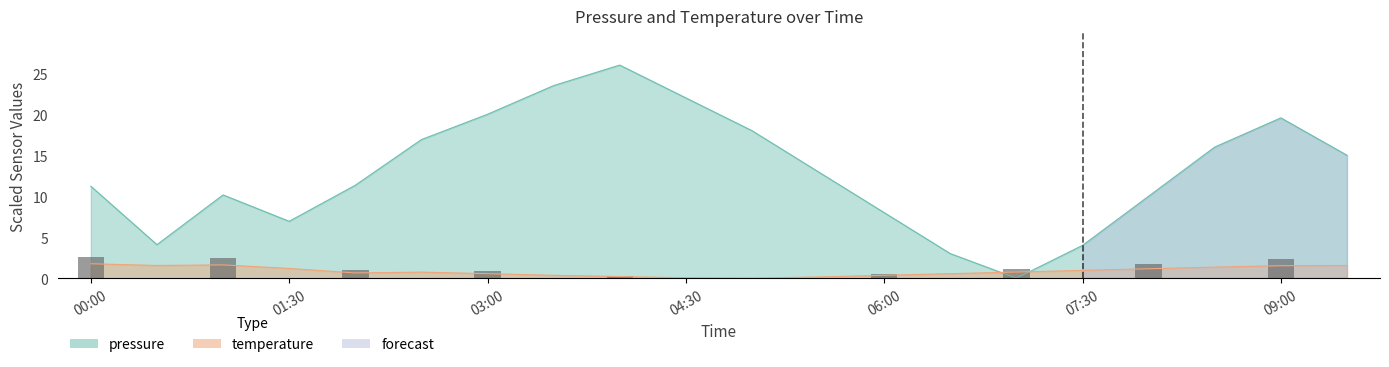

What is the difference between the maximum and second lowest values in the pressure series?

23.0